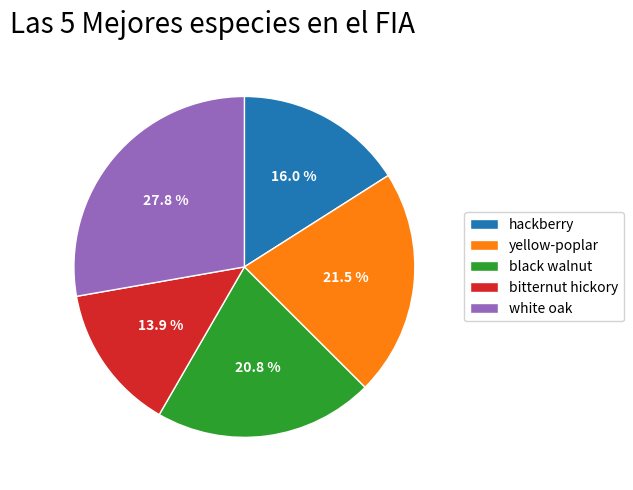

What percentage do black walnut and white oak together represent?

48.6%